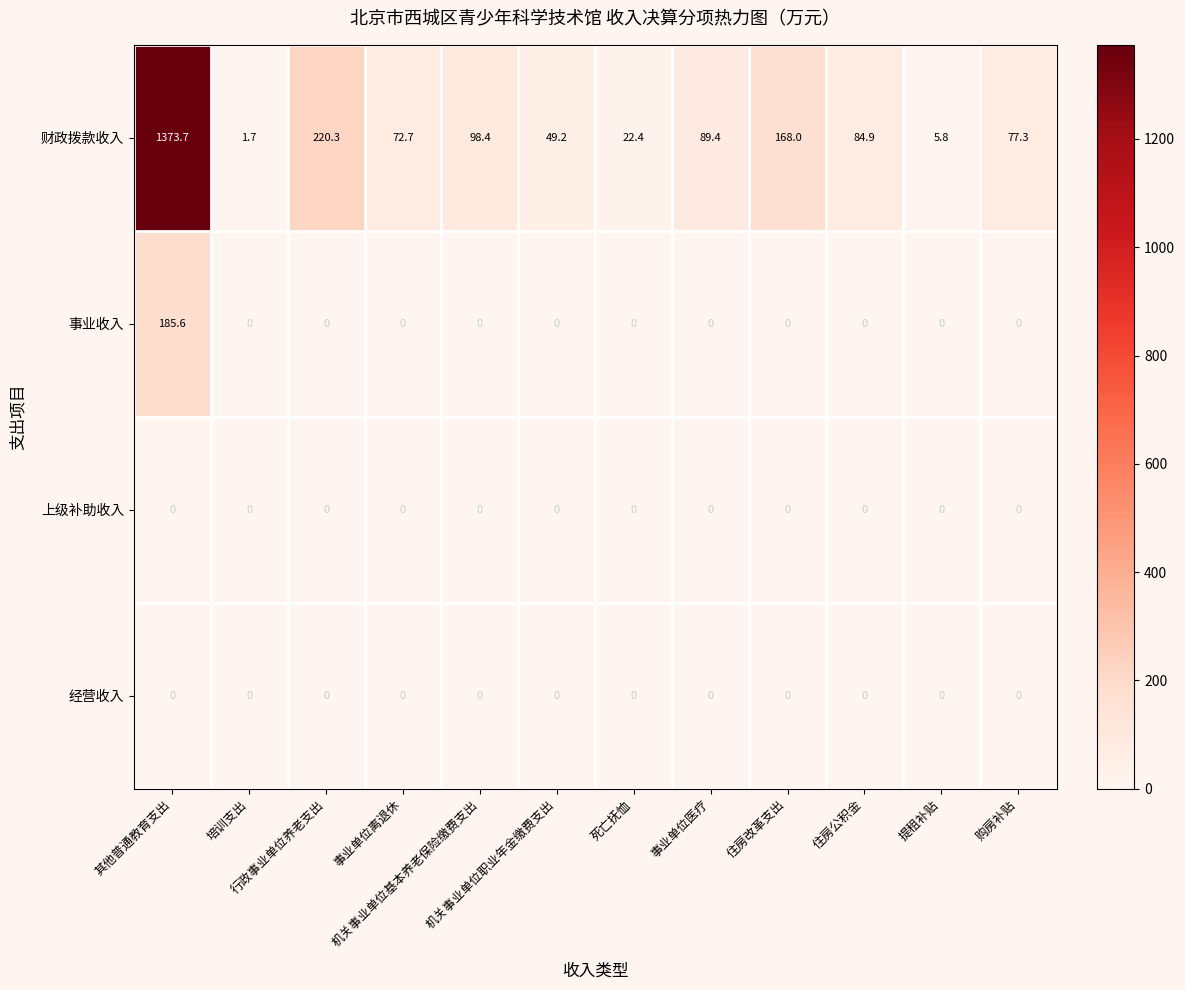

Which series has the largest total across all categories?

财政拨款收入